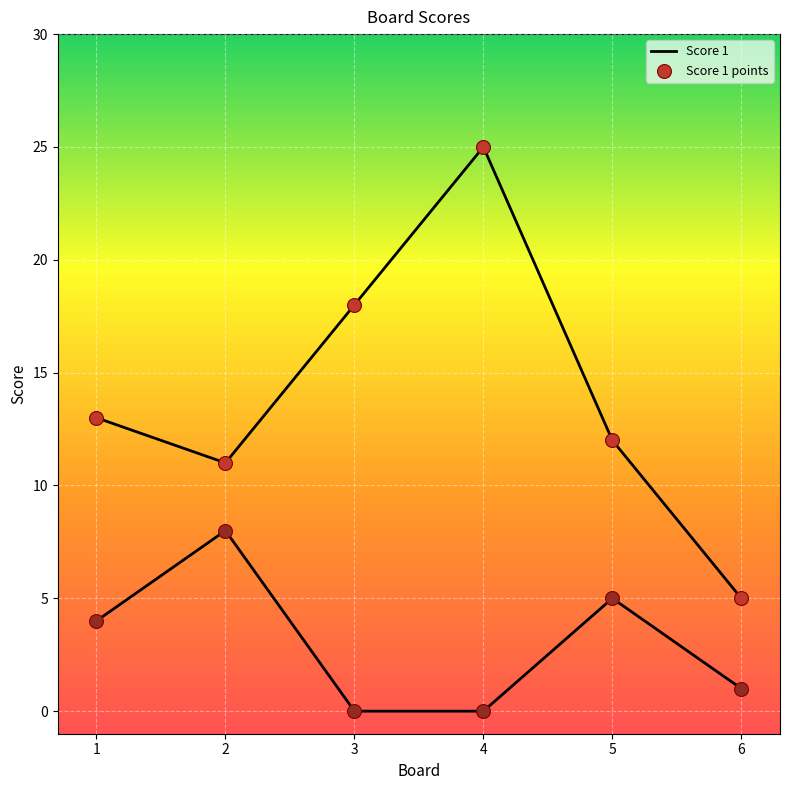

Is this an area chart (filled region under the line)?

No